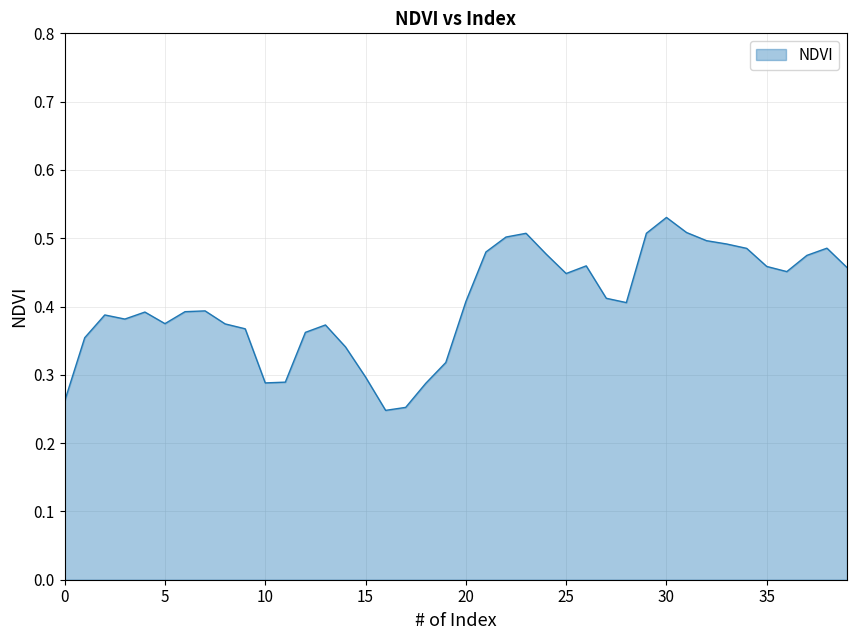

How many lines are shown in the chart?

1